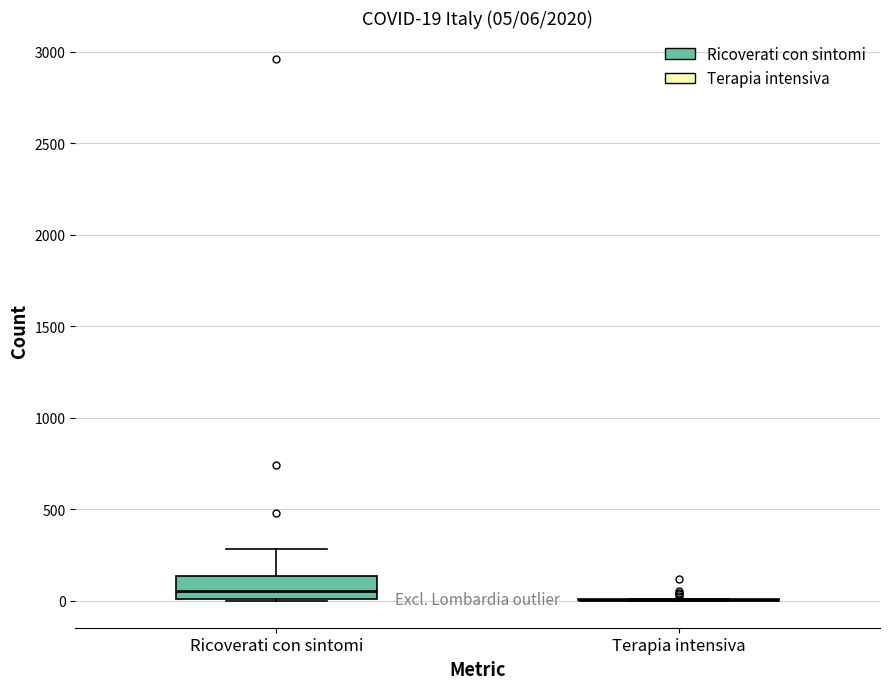

Which box is the tallest, from its lower edge to its upper edge?

Ricoverati con sintomi